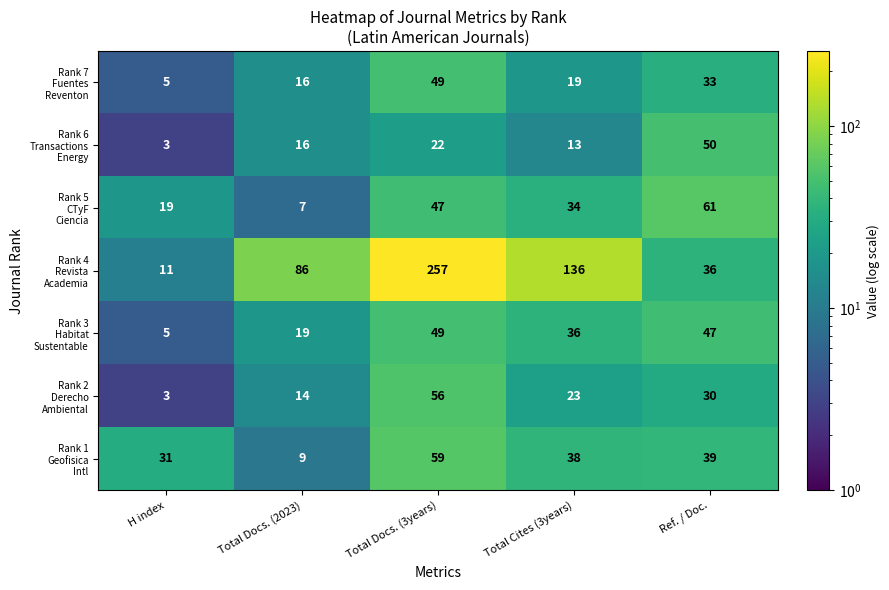

At how many categories does at least one series exceed 84?

3